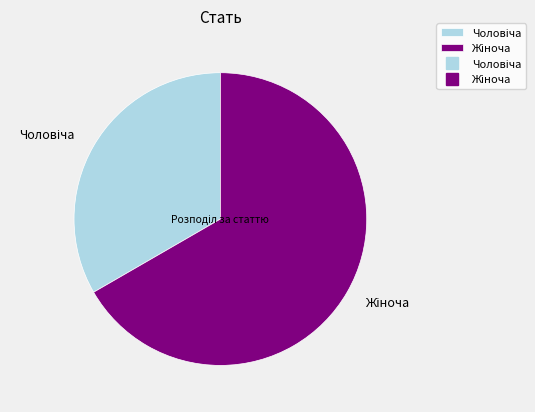

Does any single category account for the majority?

Yes